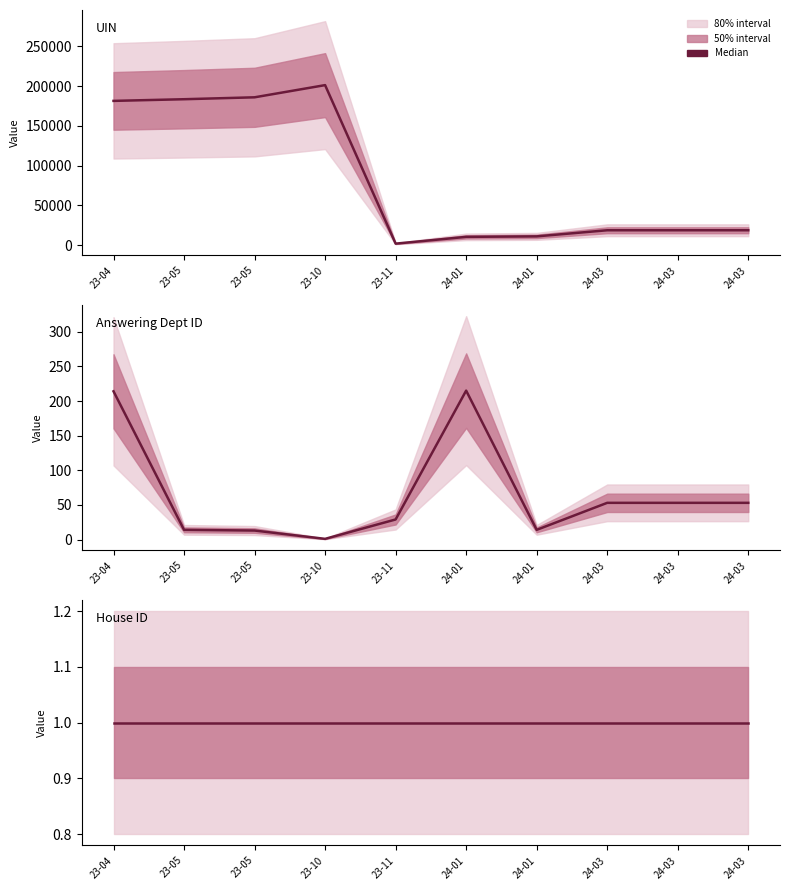

Rank the series at 23-05 from lowest to highest value.

House ID, Answering Dept ID, UIN